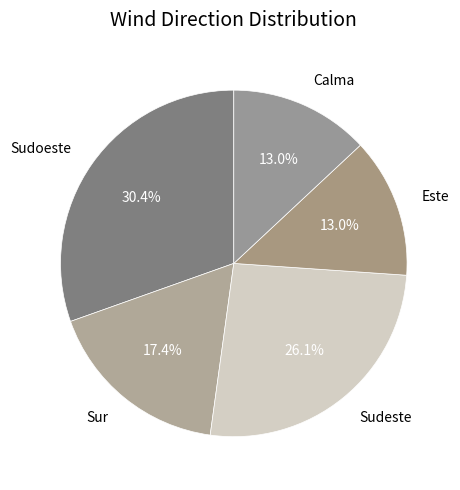

How many segments does this pie chart have?

5